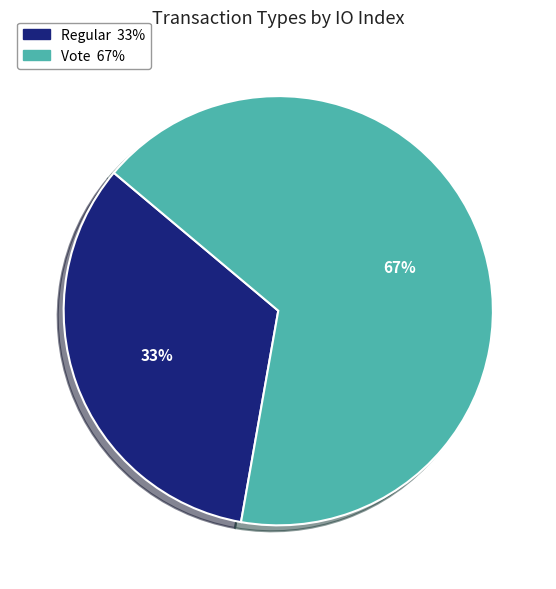

Combined, do Regular and Vote account for over 50%?

Yes